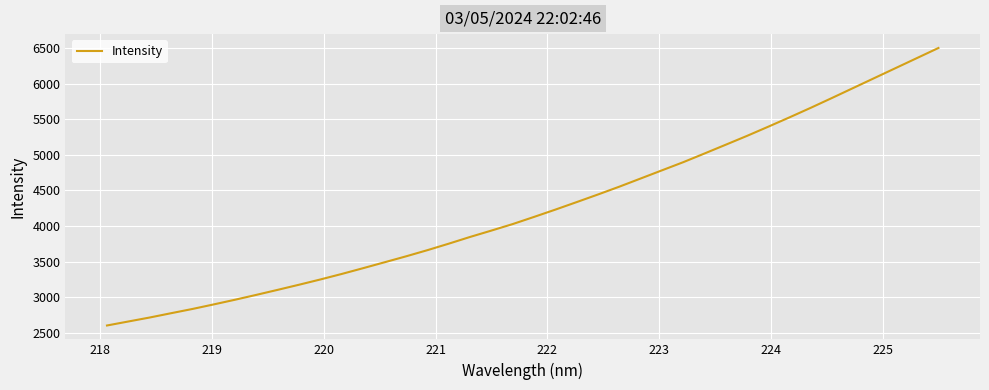

What is the difference between the second highest and minimum values?

3756.1